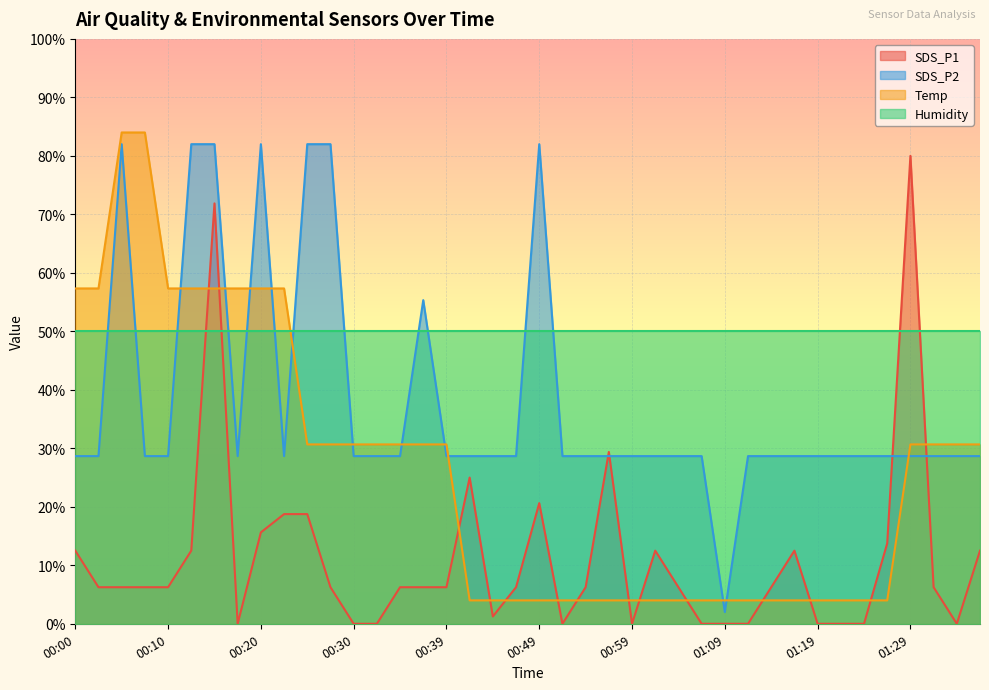

How many values in SDS_P1 are above zero?

28